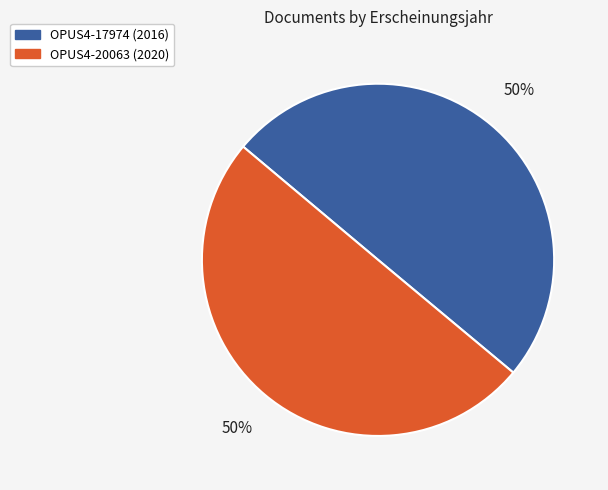

To the nearest percent, what is the average slice percentage?

50%